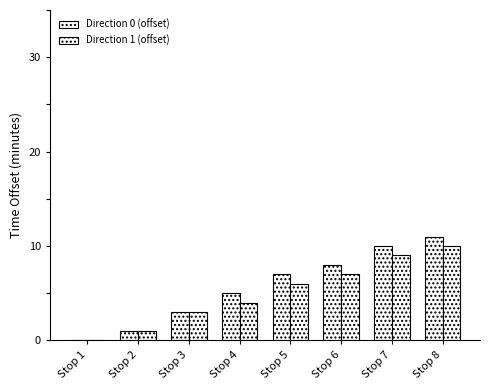

Does the chart contain stacked bars?

No